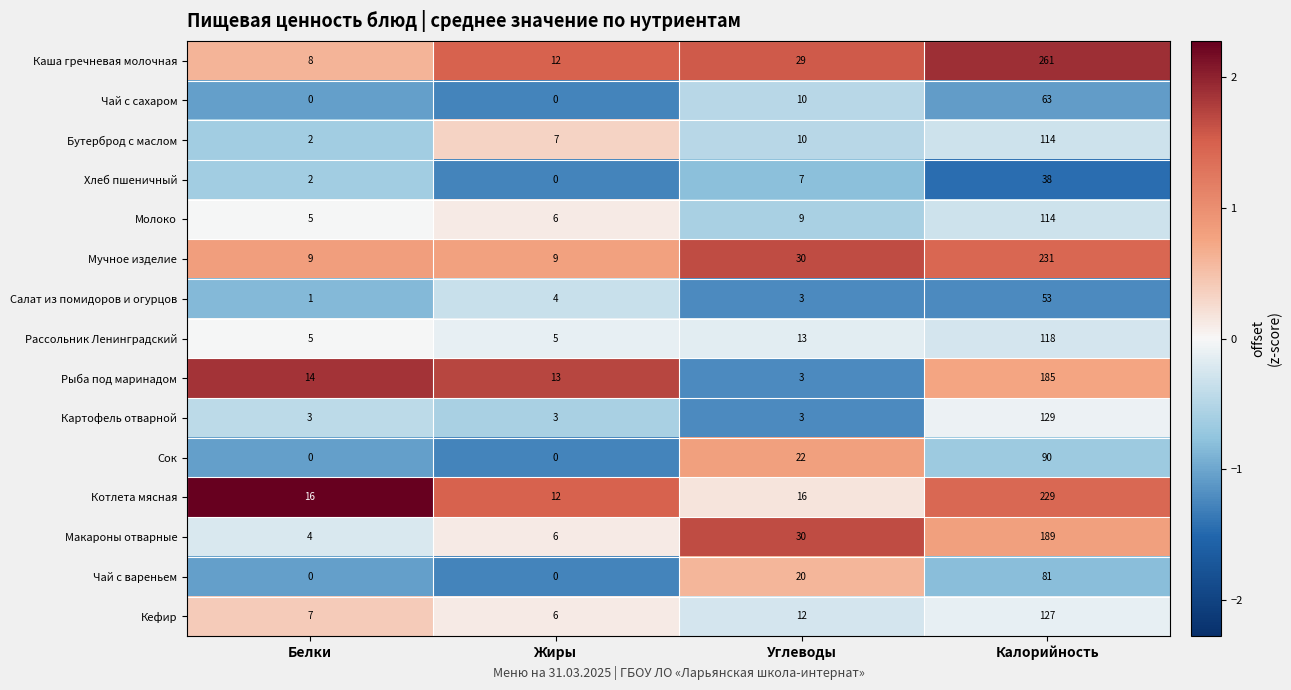

What is the spread (max minus min) of values at Углеводы?

27